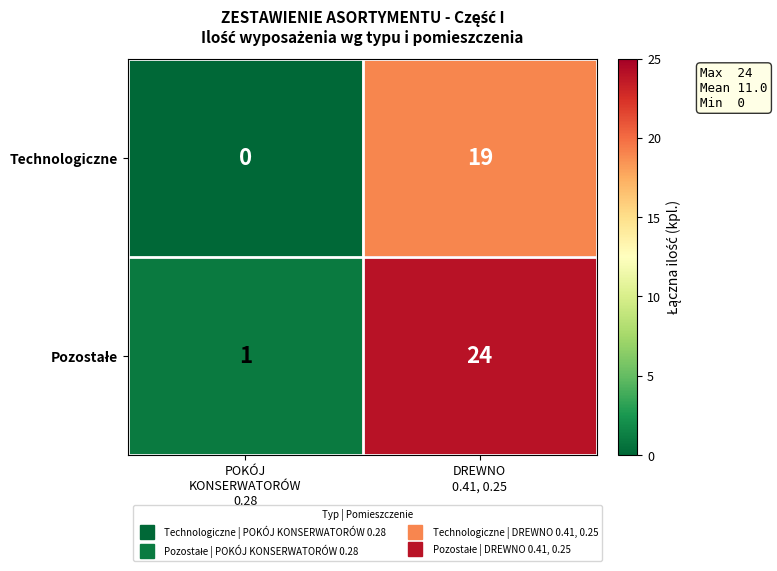

What is the sum of all Technologiczne values?

19